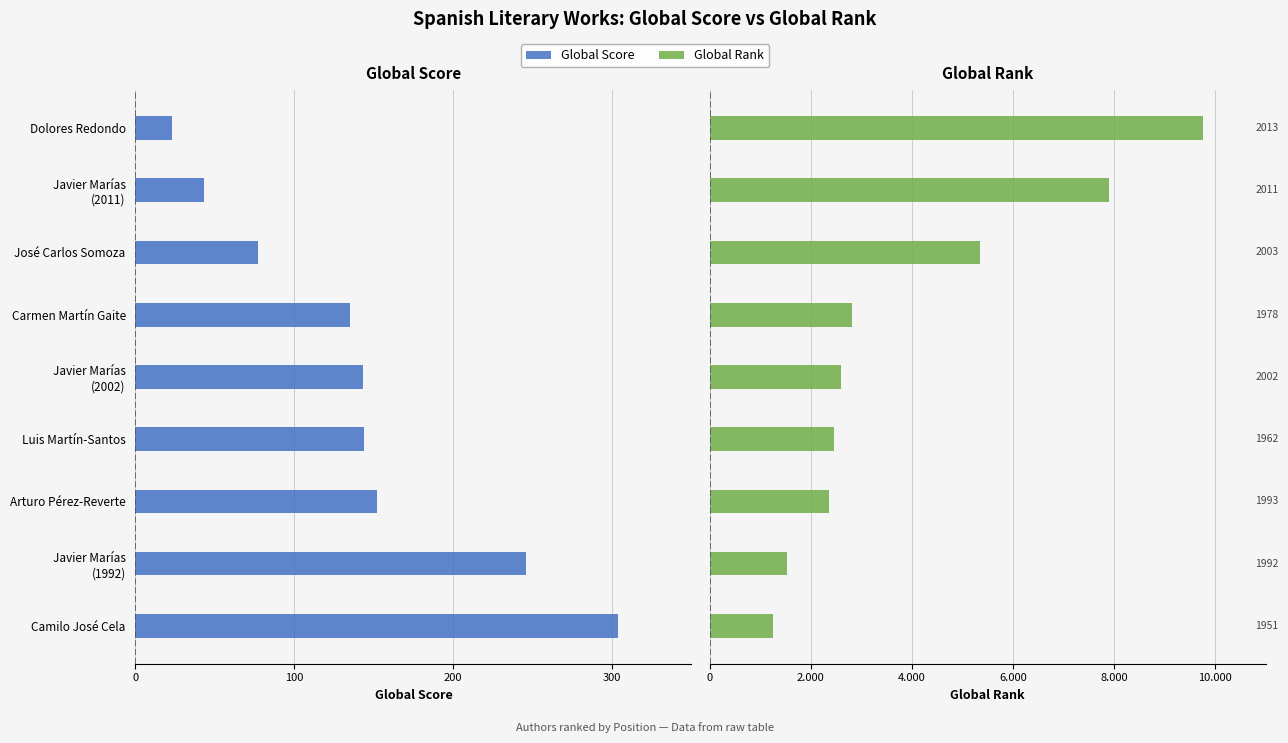

The value of Global Rank at Javier Marías (2011) is 7903. True or false?

True